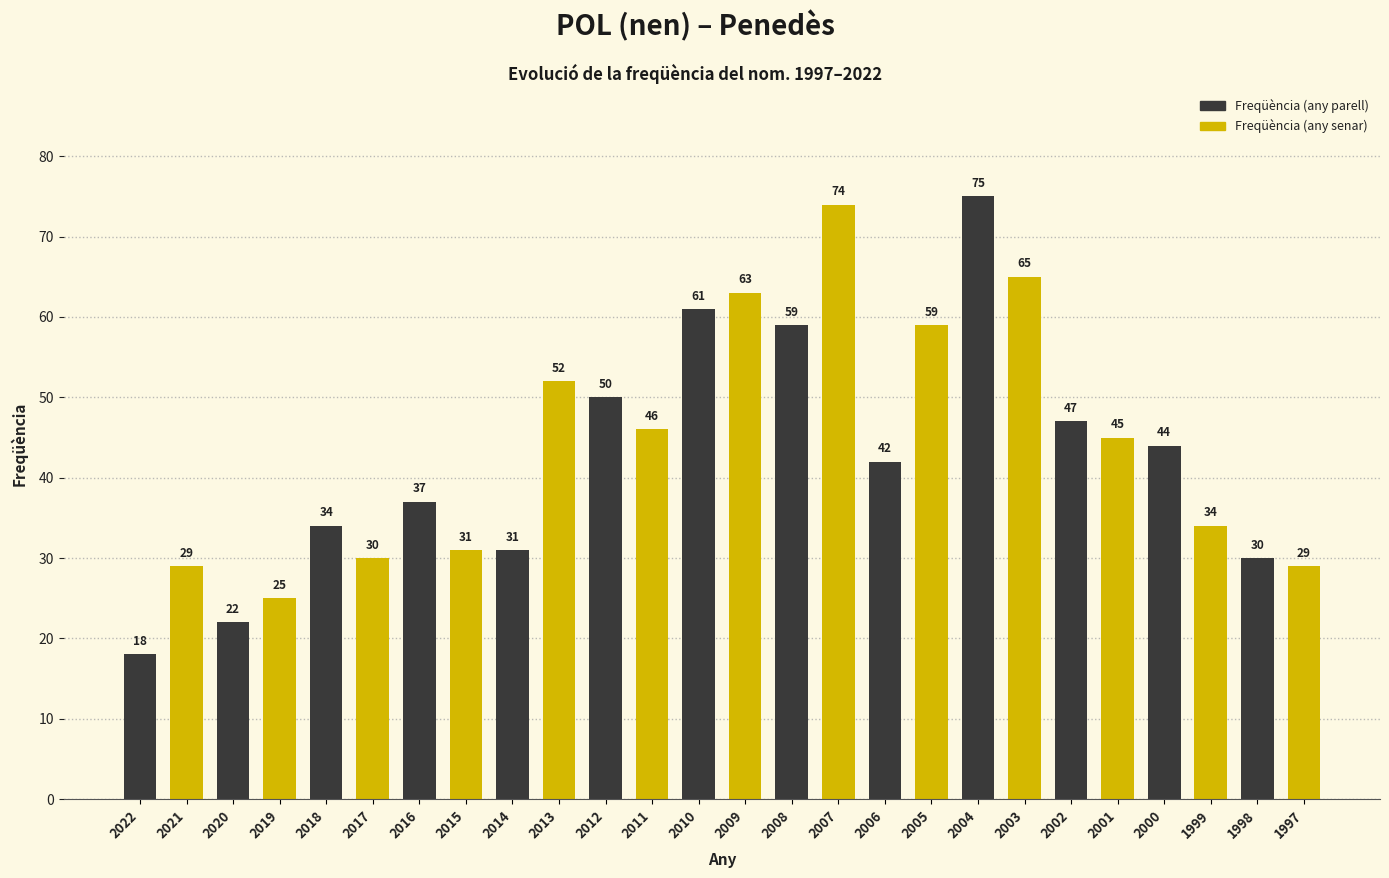

At which category does the chart reach its peak across all series?

2004